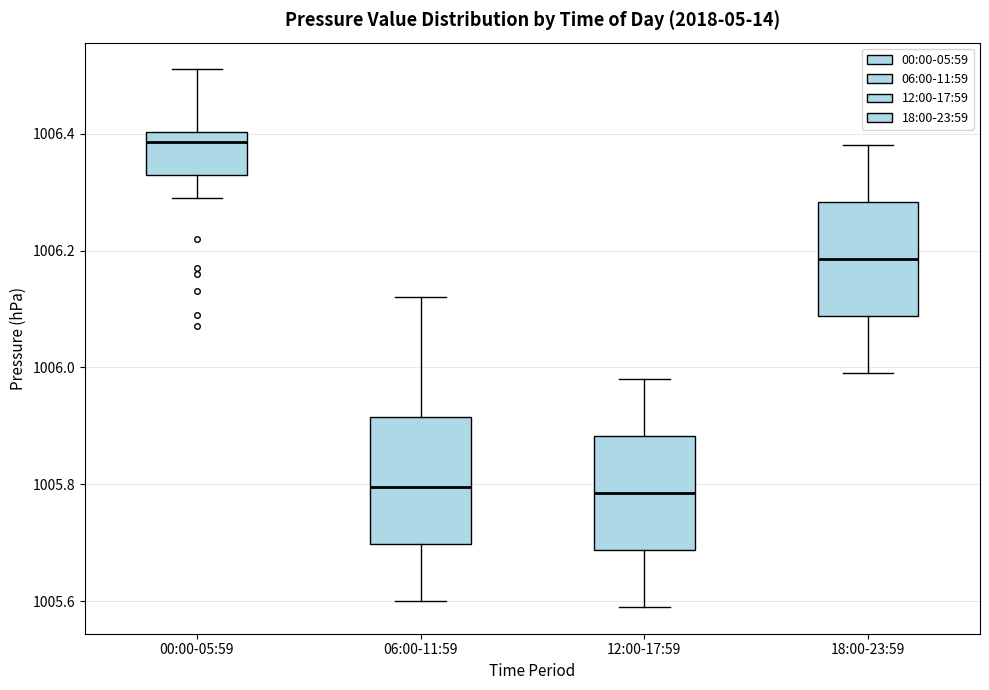

Reading left to right, read every box against the y-axis: the position of its median line, the range the box covers, and the ends of its whiskers. The values are not printed on the chart, so give them approximately, as read against the axis.

00:00-05:59: median 1006.38, box 1006.34 to 1006.40, whiskers 1006.30 to 1006.52
06:00-11:59: median 1005.80, box 1005.70 to 1005.92, whiskers 1005.60 to 1006.12
12:00-17:59: median 1005.78, box 1005.68 to 1005.88, whiskers 1005.60 to 1005.98
18:00-23:59: median 1006.18, box 1006.08 to 1006.28, whiskers 1006.00 to 1006.38